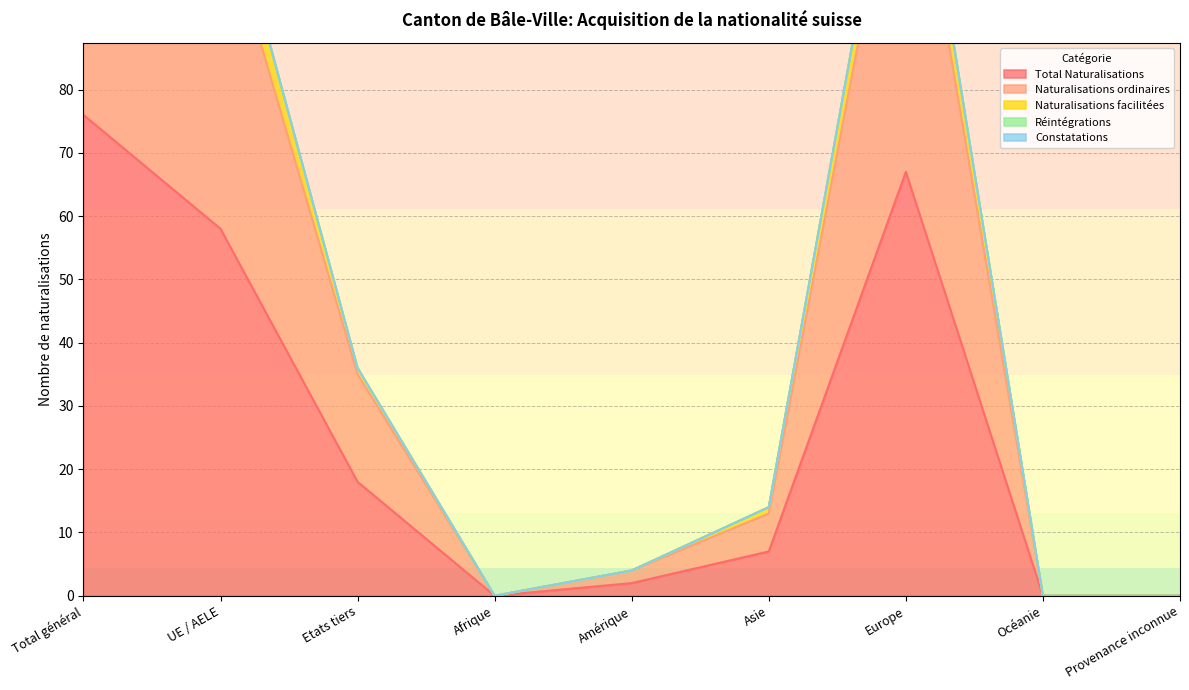

Is it true that Total Naturalisations equals 50 at Provenance inconnue?

False